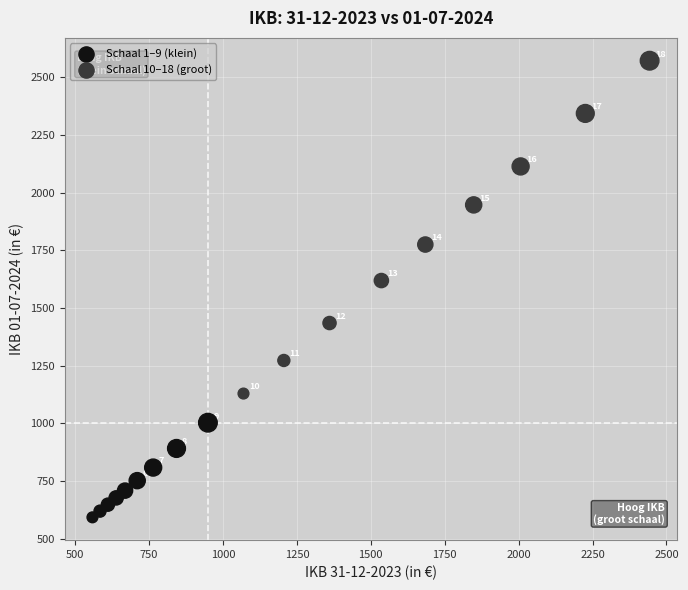

Which series reaches the minimum Y coordinate?

Schaal 1–9 (klein)